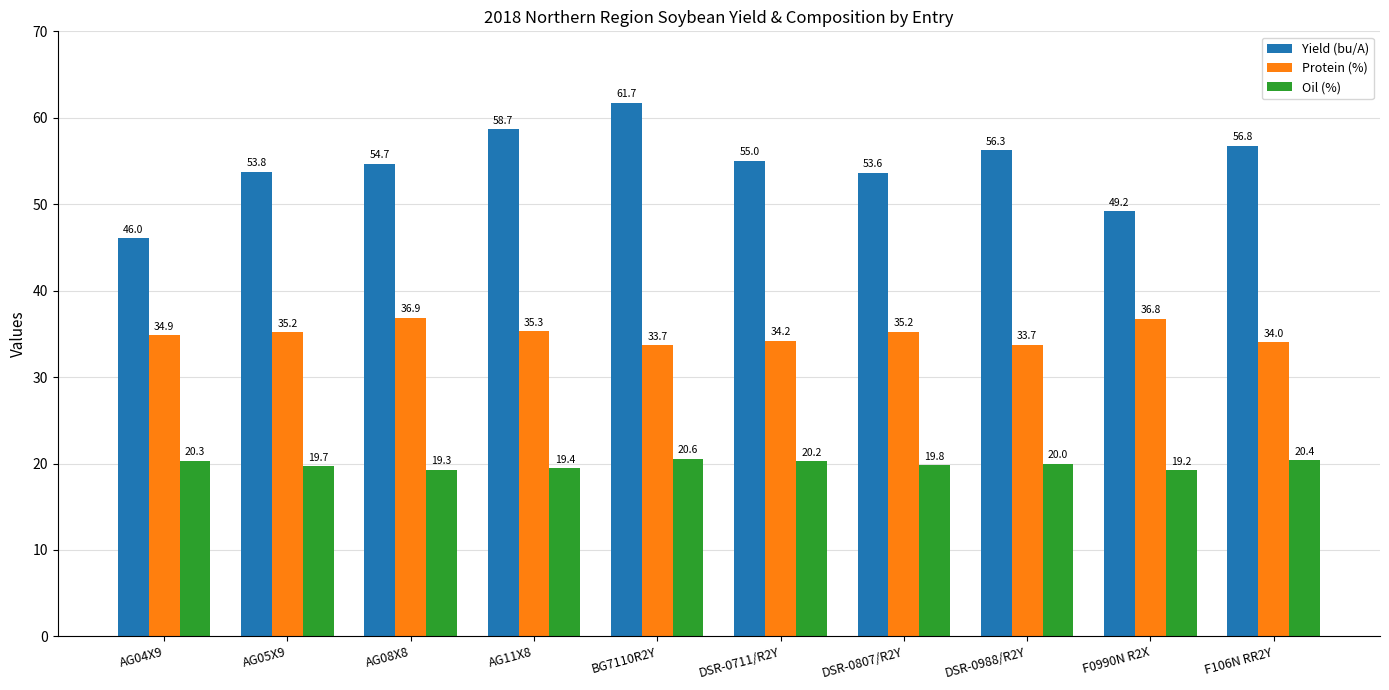

How many data points does each series have?

10